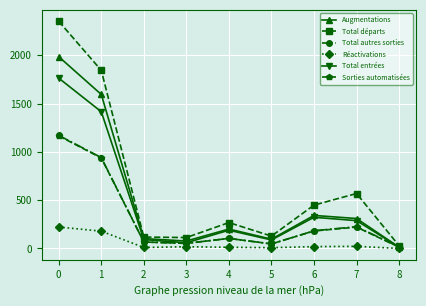

How many data points in Total autres sorties are less than 104?

4